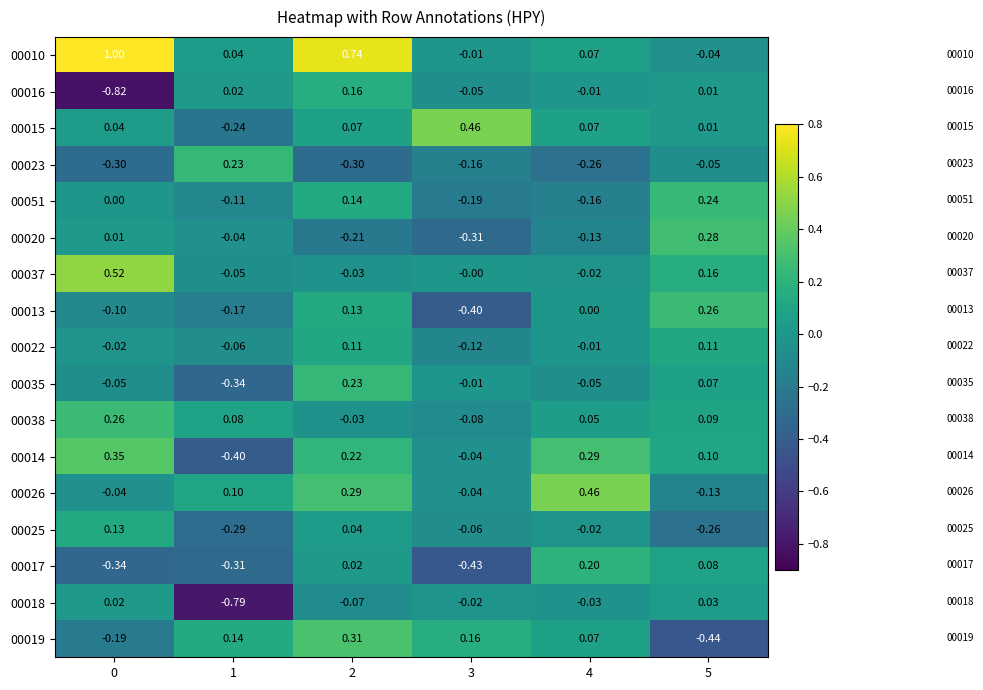

Is the value of 00020 at 1 greater than the value of 00022 at 0?

No